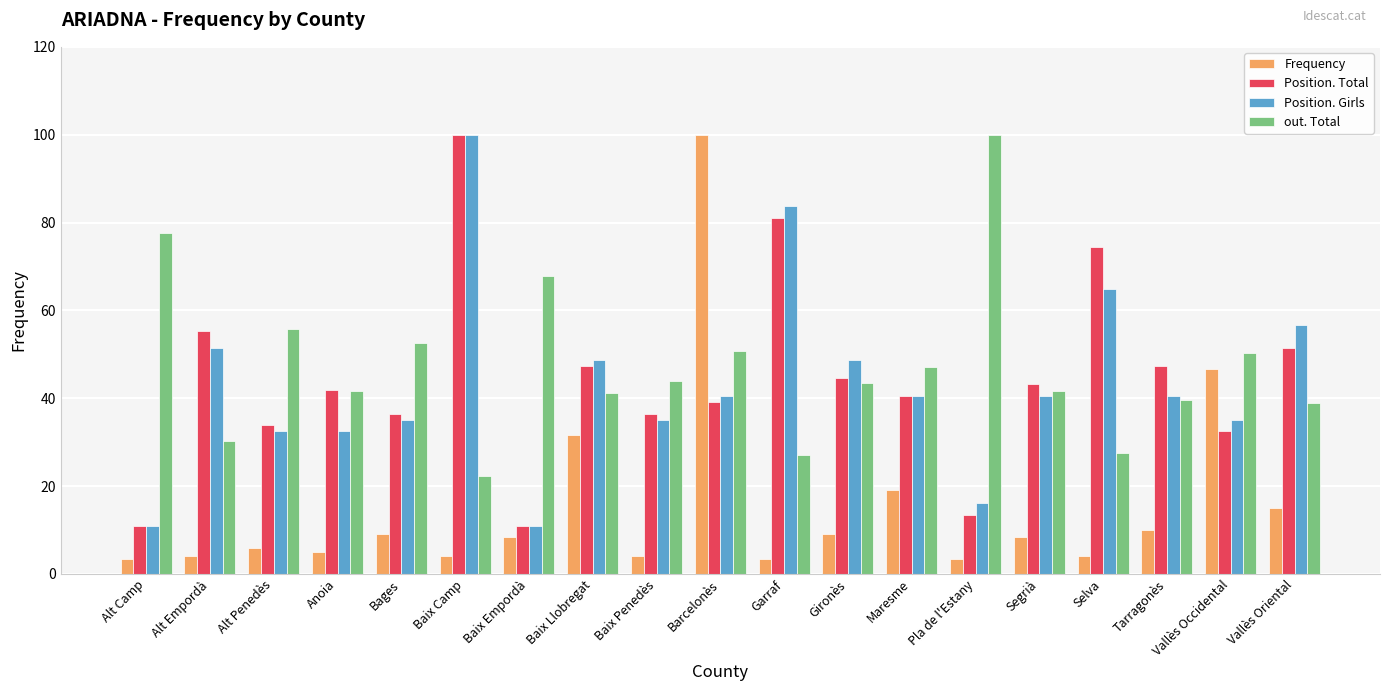

What is the total value across all series at Maresme?

147.3